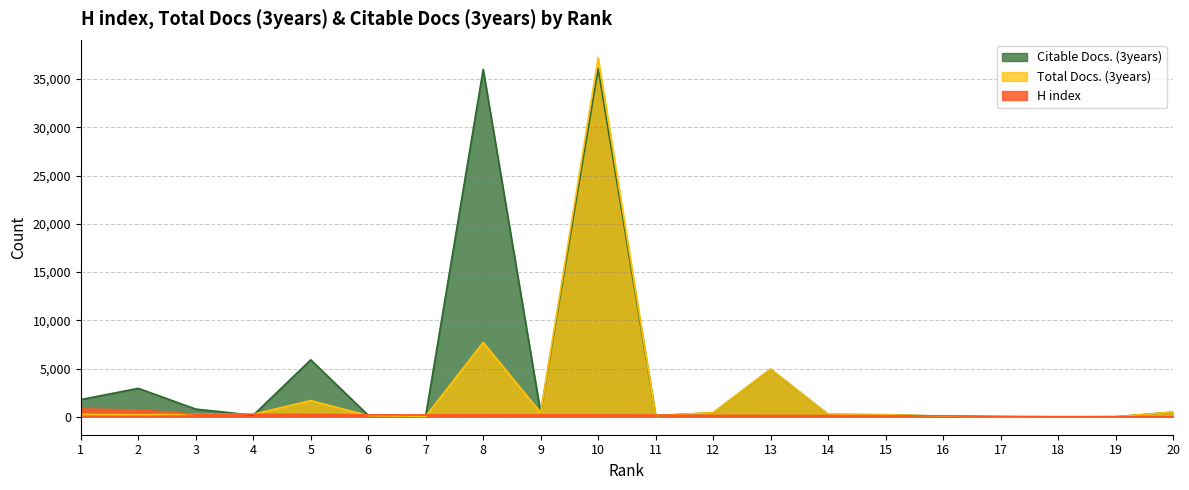

How many lines are shown in the chart?

3